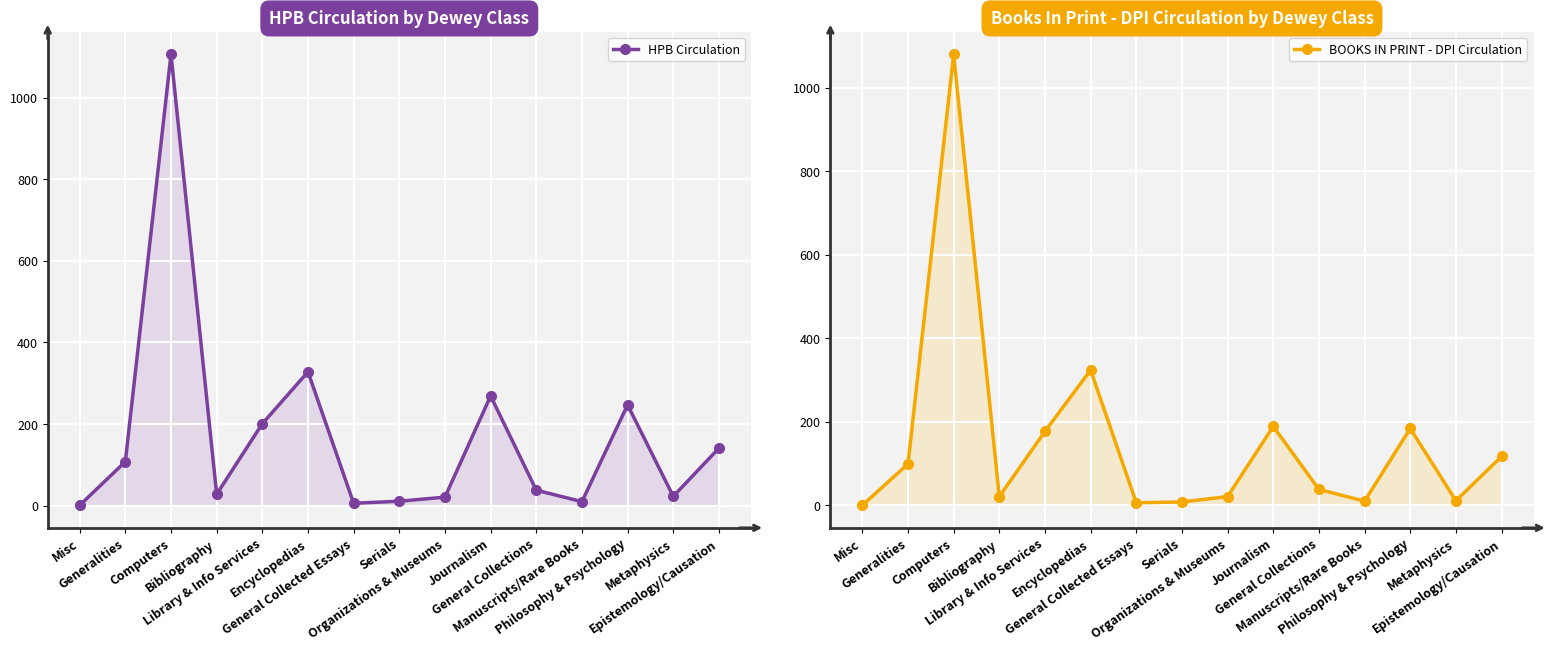

Reading left to right, what are all the values shown in this chart?

HPB Circulation: 1	108	1106	28	201	328	6	11	21	269	38	10	247	23	141
BOOKS IN PRINT - DPI Circulation: 0	99	1080	21	177	324	6	8	21	189	38	10	184	11	117